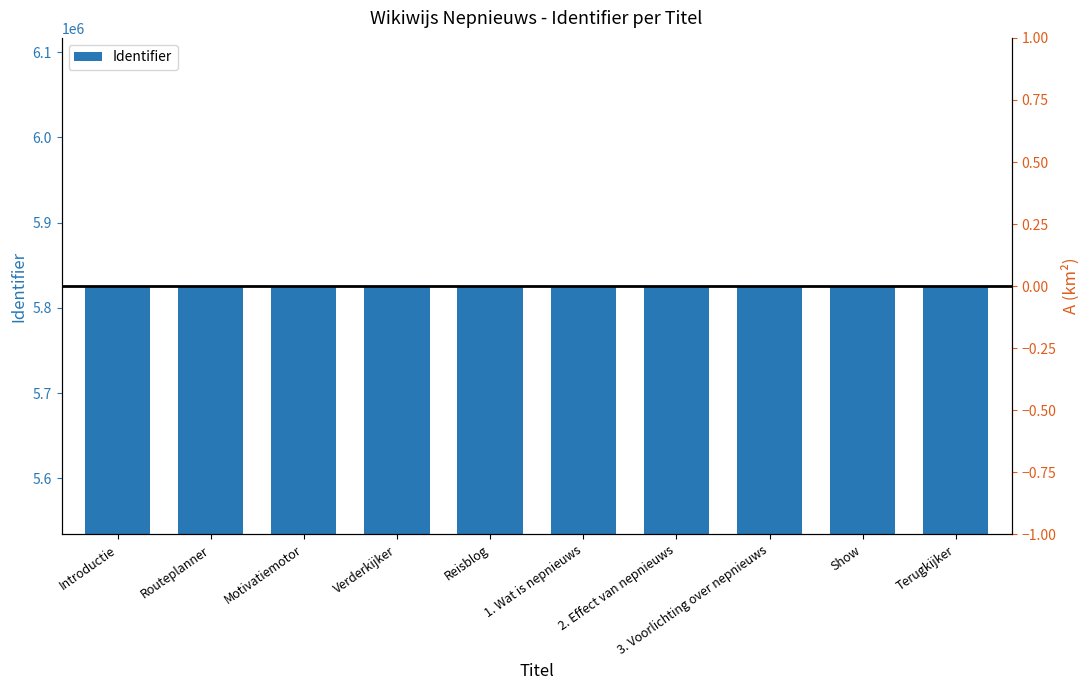

Approximately how many times larger is the value at Terugkijker compared to Verderkijker?

1.0